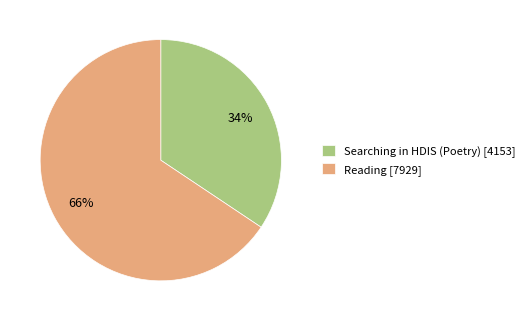

What percentage is the Reading slice, to the nearest percent?

66%